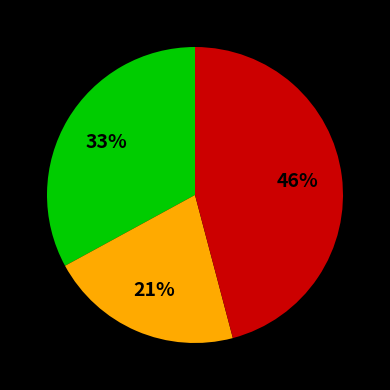

To the nearest percent, what is the average slice percentage?

33%